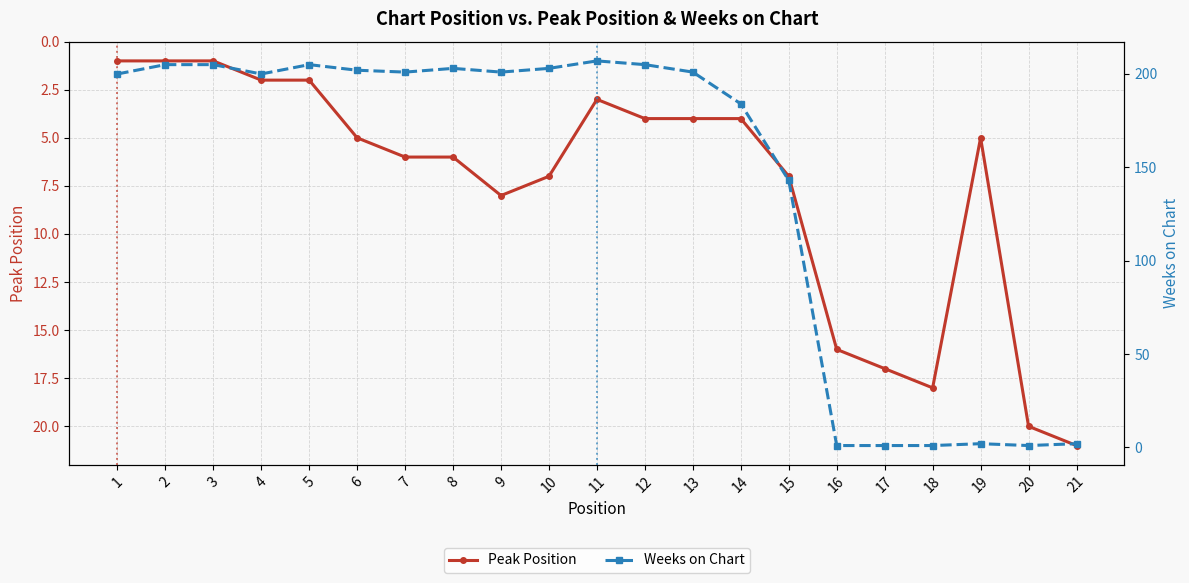

Which category has the highest value in the Peak Position series?

21